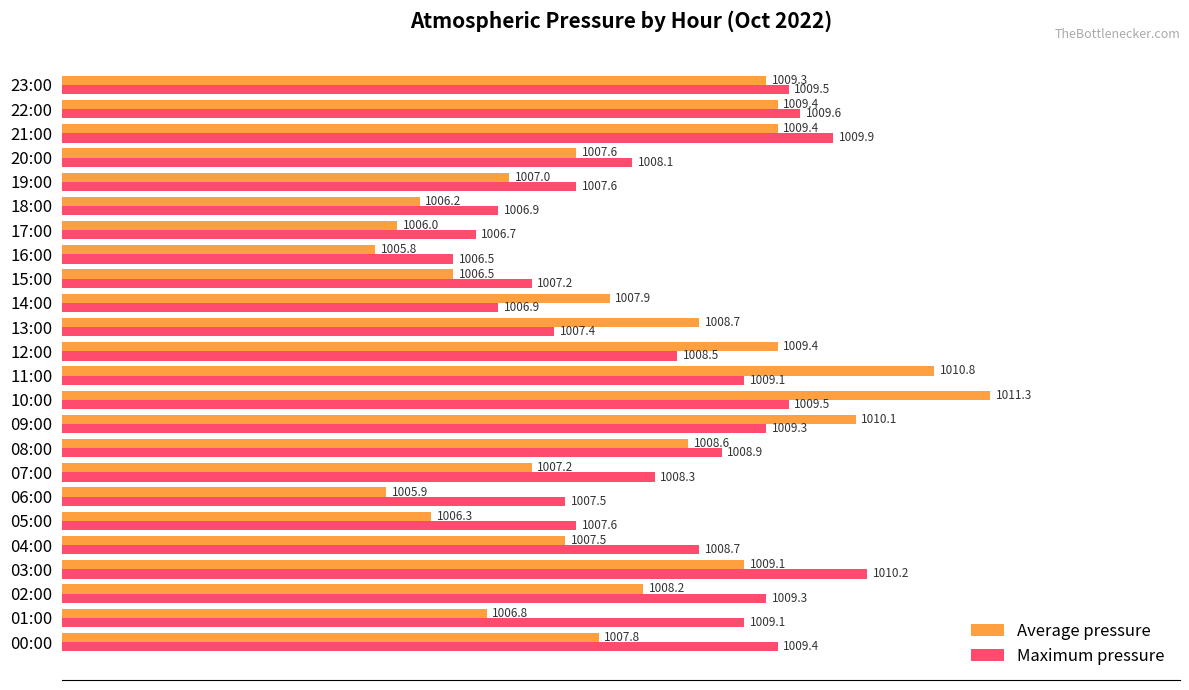

Which series has the largest total across all categories?

Maximum pressure